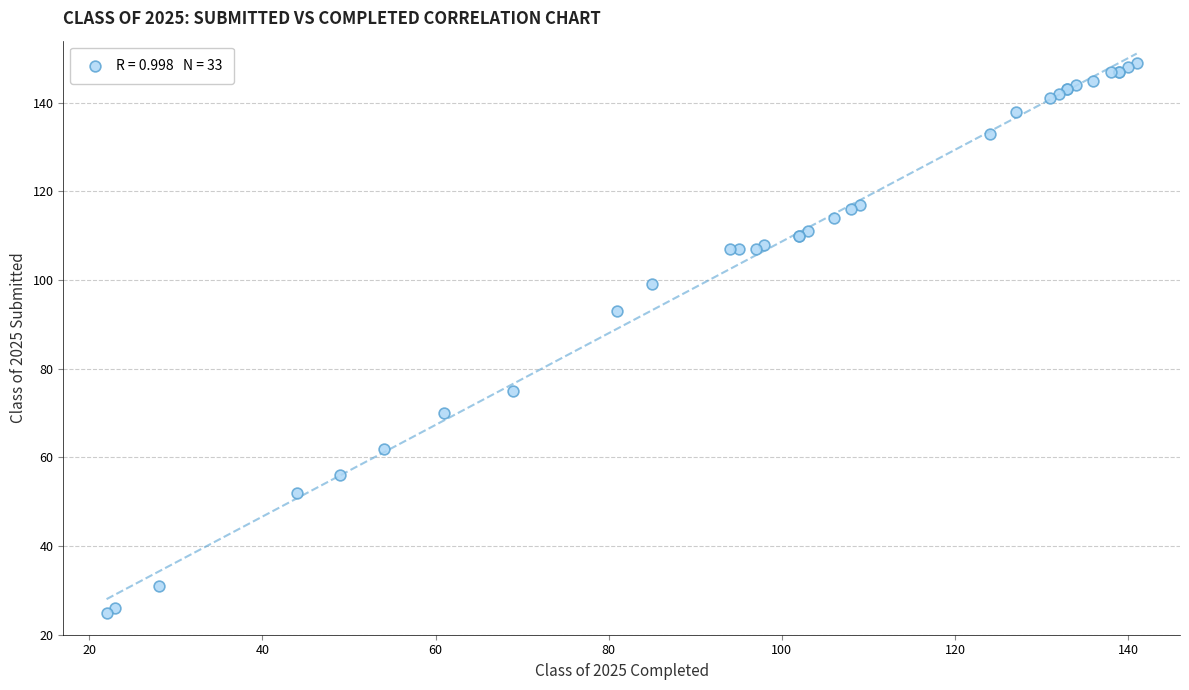

What Y value in the scatter plot is closest to 87?

93